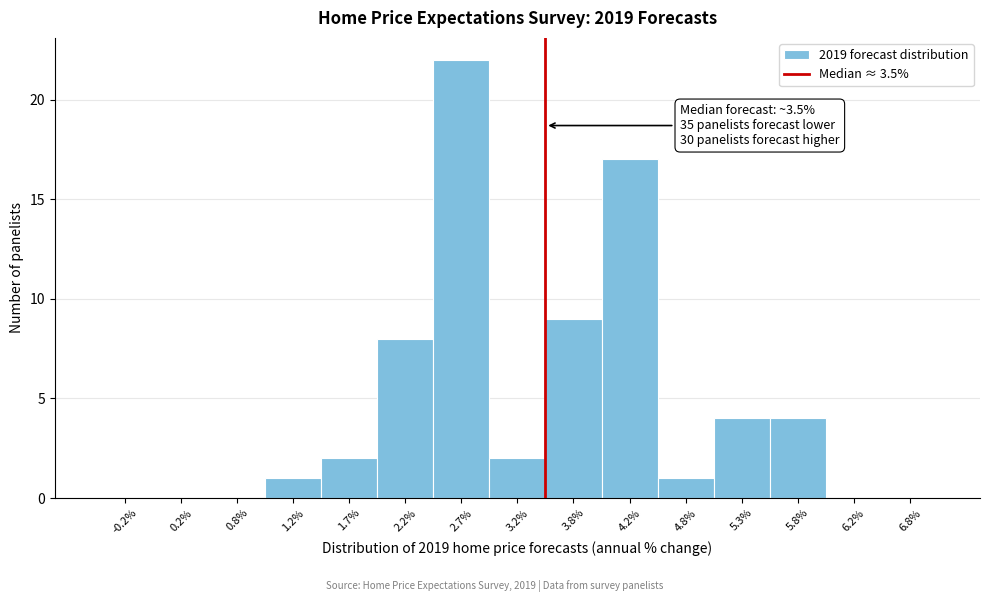

Reading left to right, what are all the values shown in this chart?

-0.2%=0	0.2%=0	0.8%=0	1.2%=1	1.7%=2	2.2%=8	2.7%=22	3.2%=2	3.8%=9	4.2%=17	4.8%=1	5.3%=4	5.8%=4	6.2%=0	6.8%=0